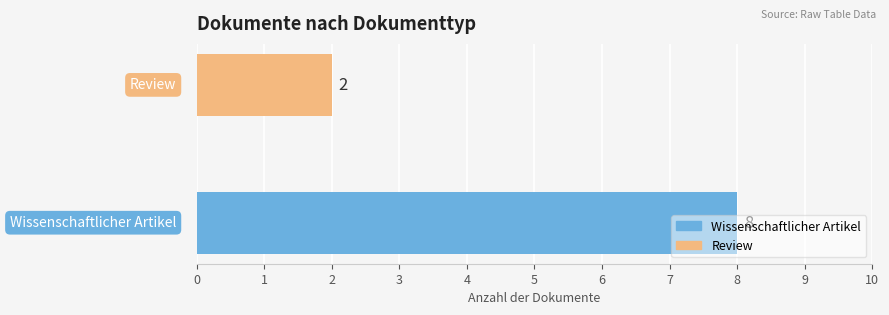

What is the sum of all values?

10